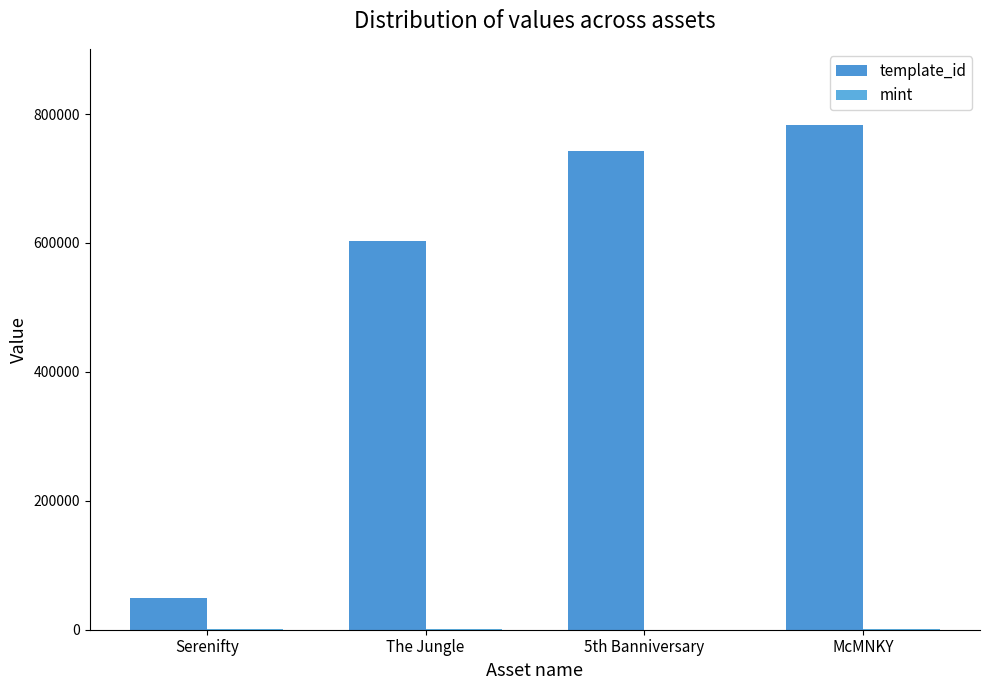

Between Serenifty and McMNKY, which is larger?

McMNKY